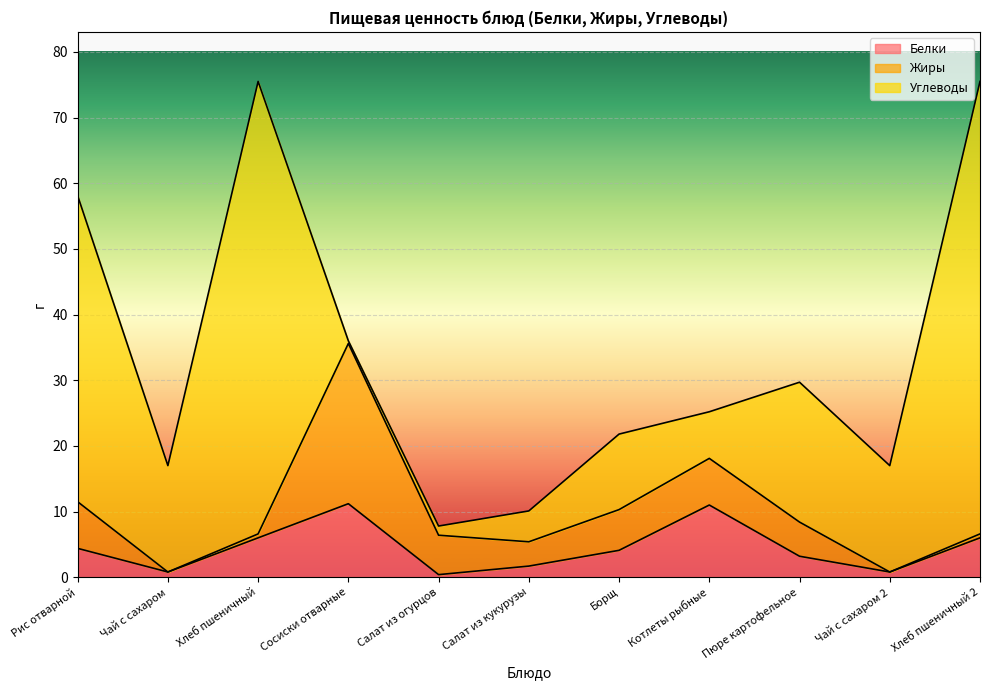

What is the difference between the second highest and minimum values in the Жиры series?

7.1